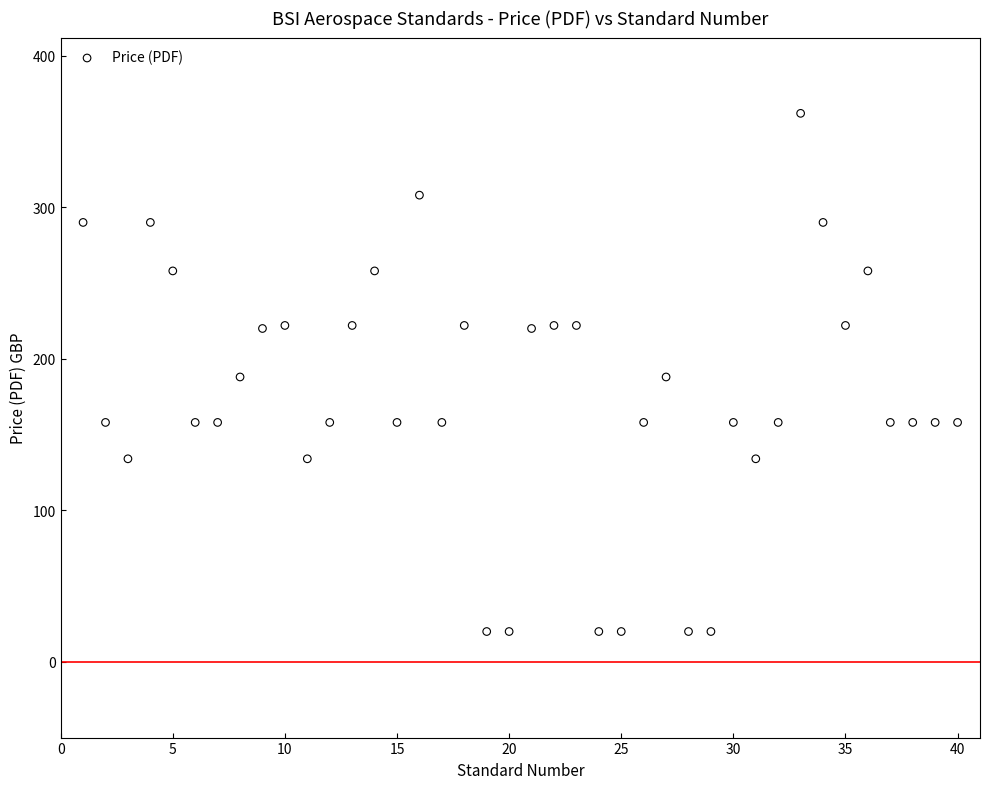

What is the range of X values (max minus min)?

39